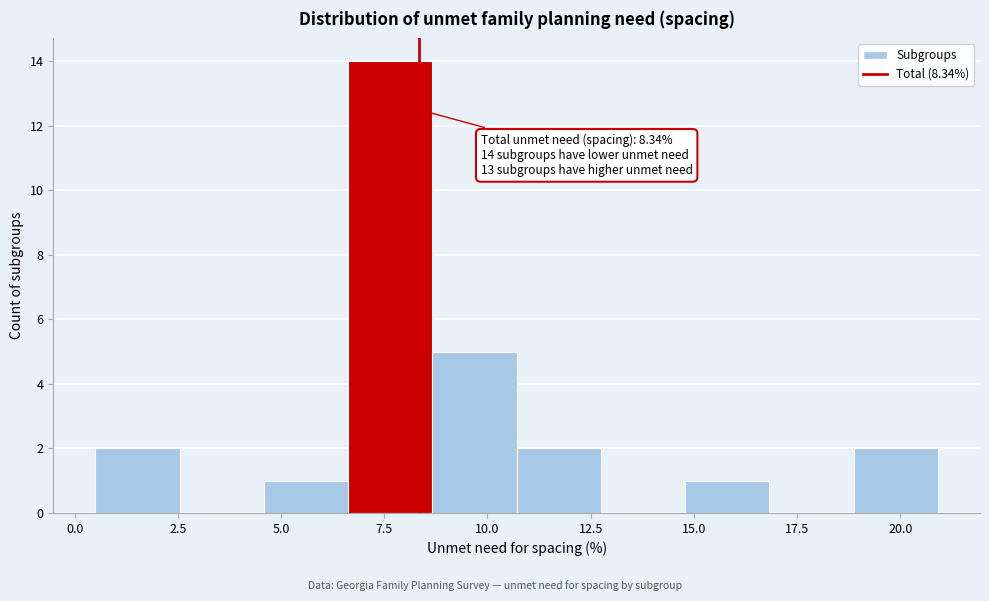

Which range on the x-axis has the tallest bar?

6.5 to 8.5